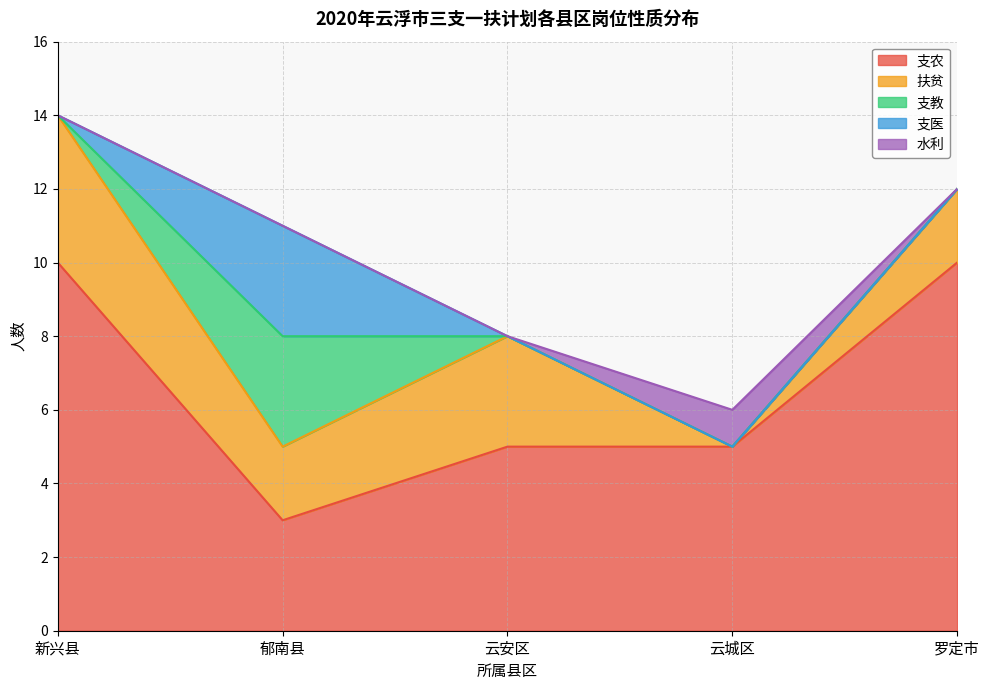

Does the chart display data point markers on the line(s)?

No